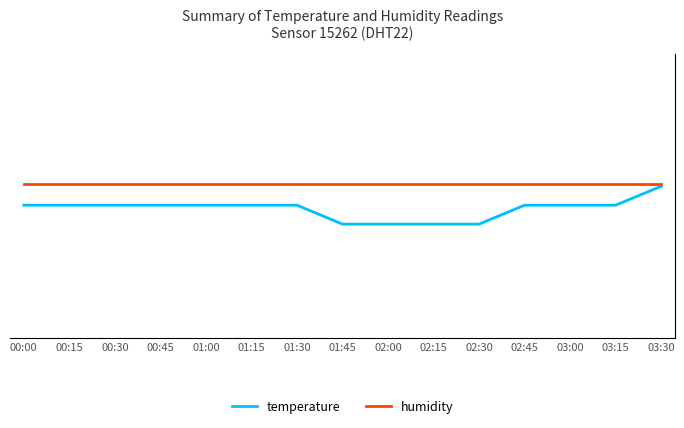

Reading right to left, list all the values displayed in this chart.

temperature: 03:30=9.8	03:15=9.7	03:00=9.7	02:45=9.7	02:30=9.6	02:15=9.6	02:00=9.6	01:45=9.6	01:30=9.7	01:15=9.7	01:00=9.7	00:45=9.7	00:30=9.7	00:15=9.7	00:00=9.7
humidity: 03:30=99.9	03:15=99.9	03:00=99.9	02:45=99.9	02:30=99.9	02:15=99.9	02:00=99.9	01:45=99.9	01:30=99.9	01:15=99.9	01:00=99.9	00:45=99.9	00:30=99.9	00:15=99.9	00:00=99.9